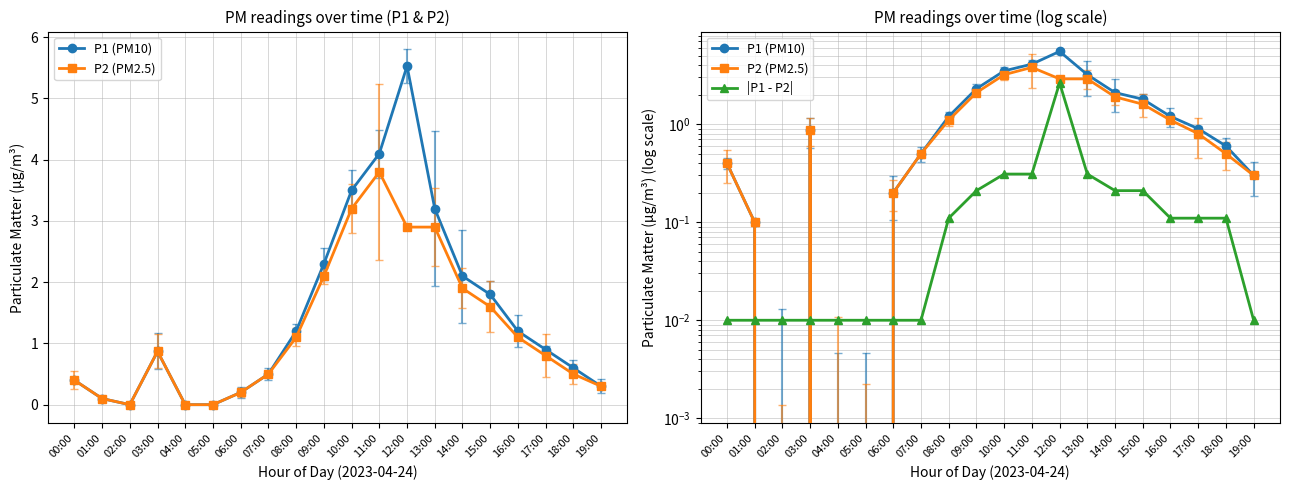

At which label does P2 (PM2.5) reach its peak?

11:00